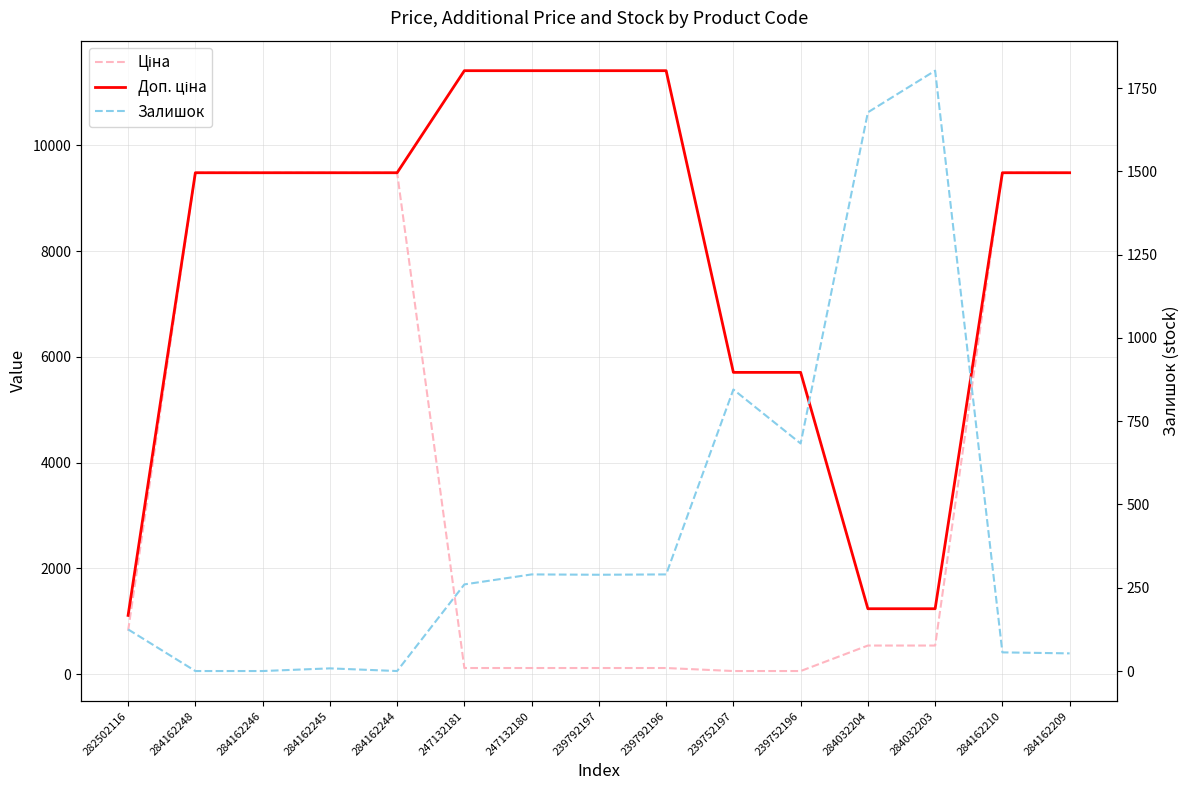

Which has a higher value, 239752196 or 284162246?

284162246